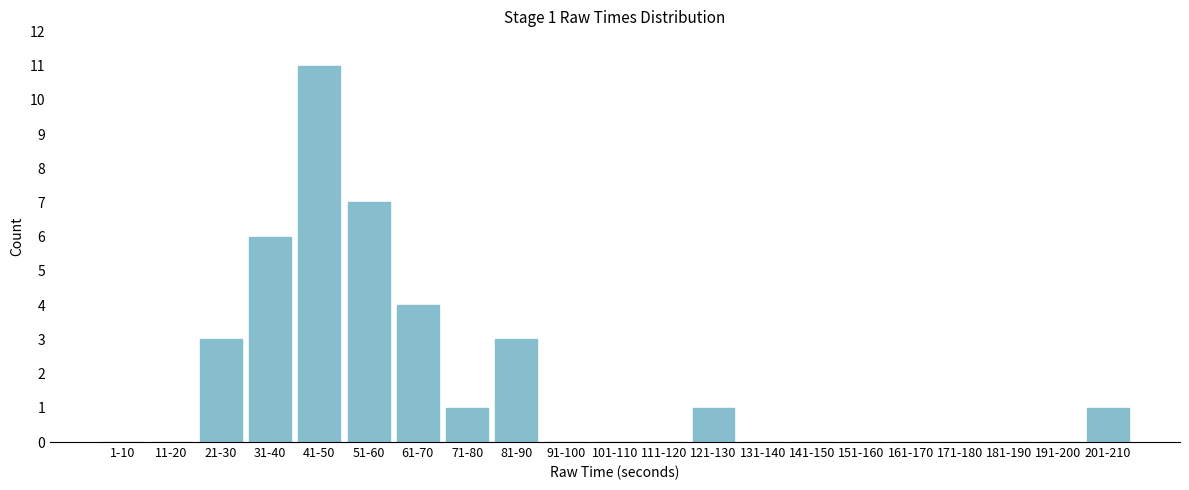

Reading right to left, extract all data points from this chart.

201-210=1	191-200=0	181-190=0	171-180=0	161-170=0	151-160=0	141-150=0	131-140=0	121-130=1	111-120=0	101-110=0	91-100=0	81-90=3	71-80=1	61-70=4	51-60=7	41-50=11	31-40=6	21-30=3	11-20=0	1-10=0